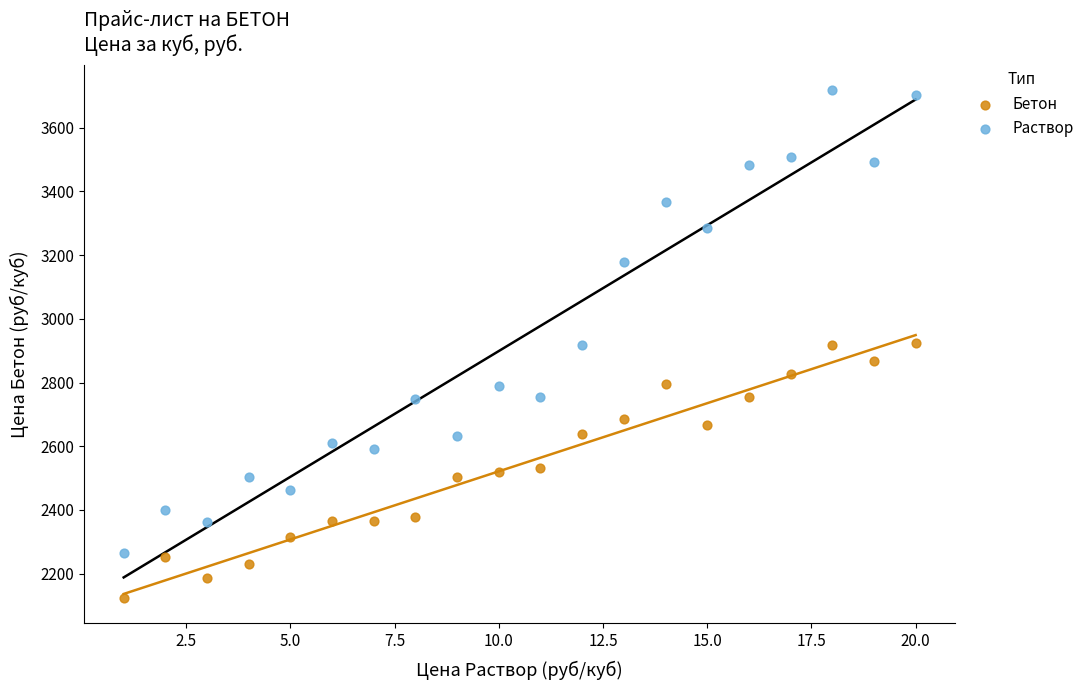

Across all data points, what is the range of X values (max minus min)?

19.0